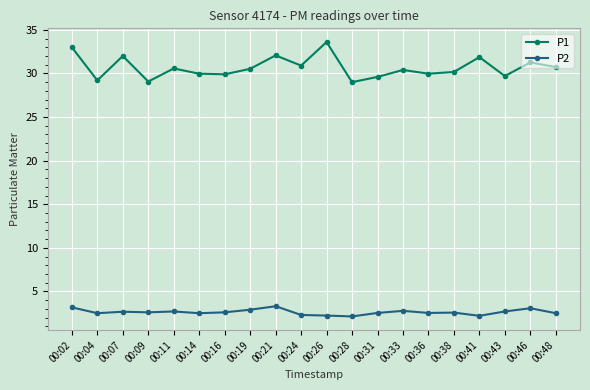

Rank the series by their maximum value, from lowest to highest.

P2, P1